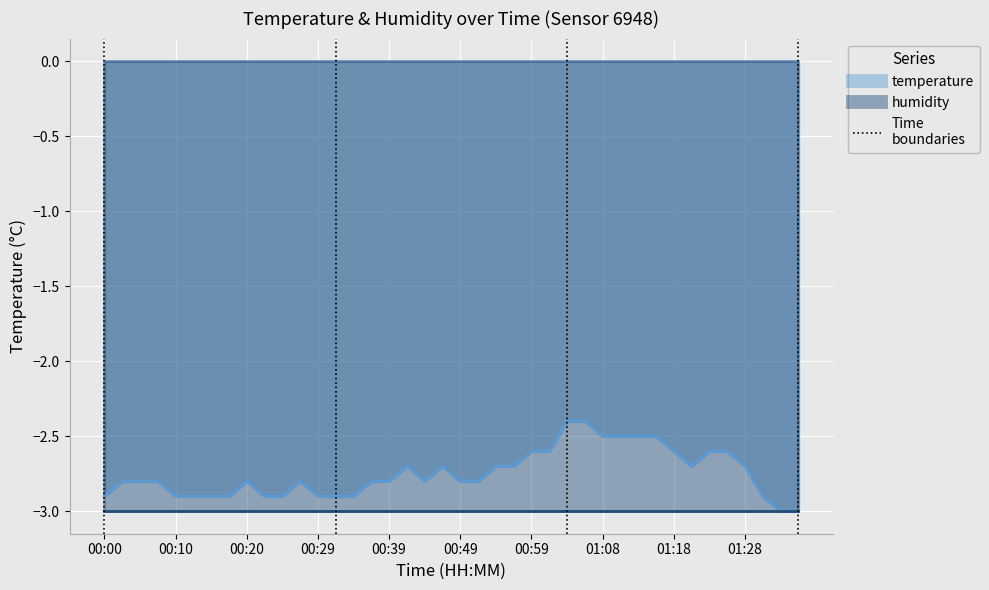

List the labels in order of value, smallest first.

01:33, 01:36, 00:00, 00:10, 00:12, 00:15, 00:17, 00:22, 00:24, 00:29, 00:32, 00:34, 01:31, 00:03, 00:05, 00:07, 00:20, 00:27, 00:37, 00:39, 00:44, 00:49, 00:51, 00:41, 00:47, 00:54, 00:56, 01:21, 01:28, 00:59, 01:01, 01:18, 01:23, 01:26, 01:08, 01:11, 01:13, 01:16, 01:04, 01:06